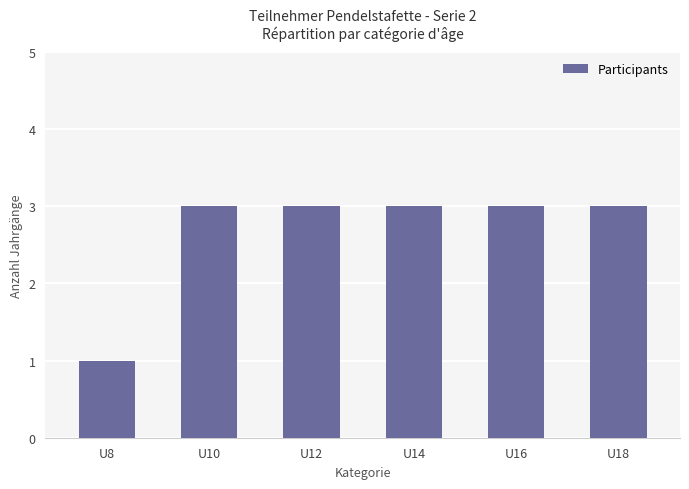

What is the minimum value shown in the chart?

1